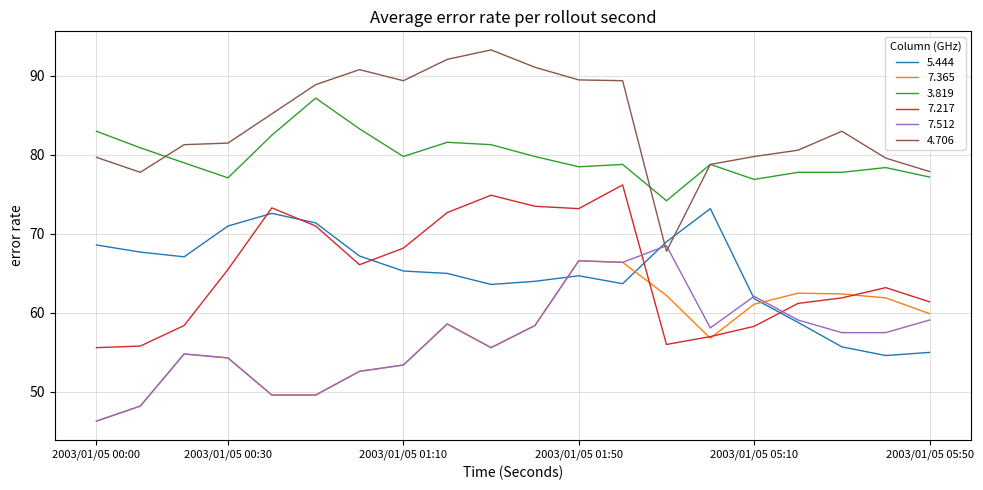

How many times do 7.217 and 7.512 cross each other?

2